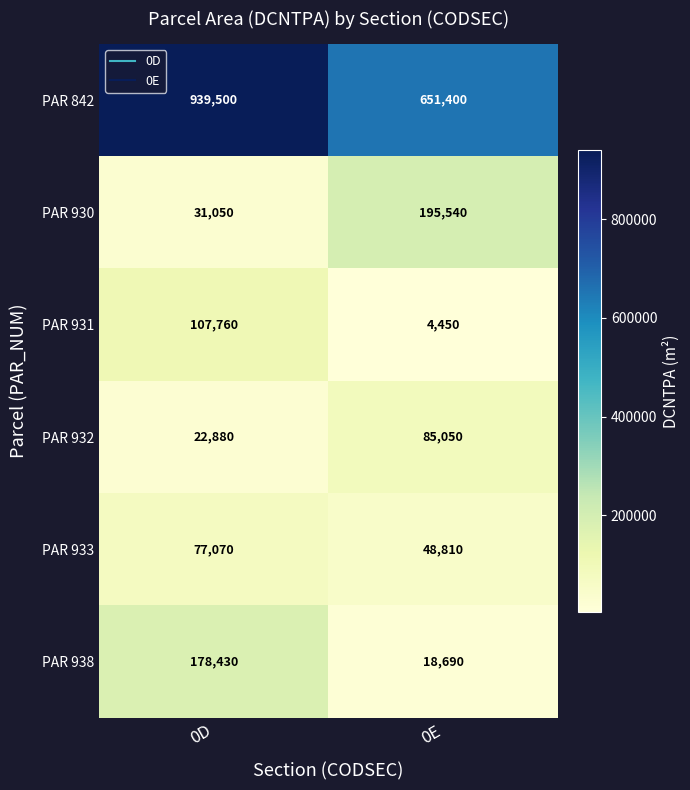

Which category has the lowest value across all series?

0E